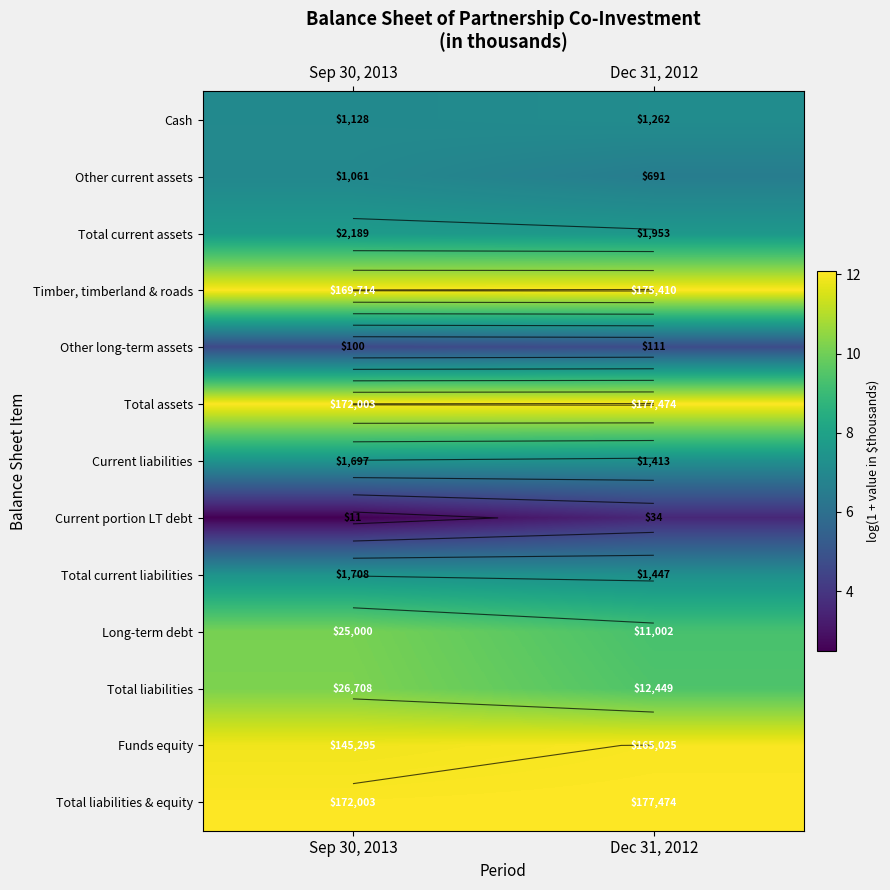

What is the difference between the highest and lowest values at Dec 31, 2012?

8.5